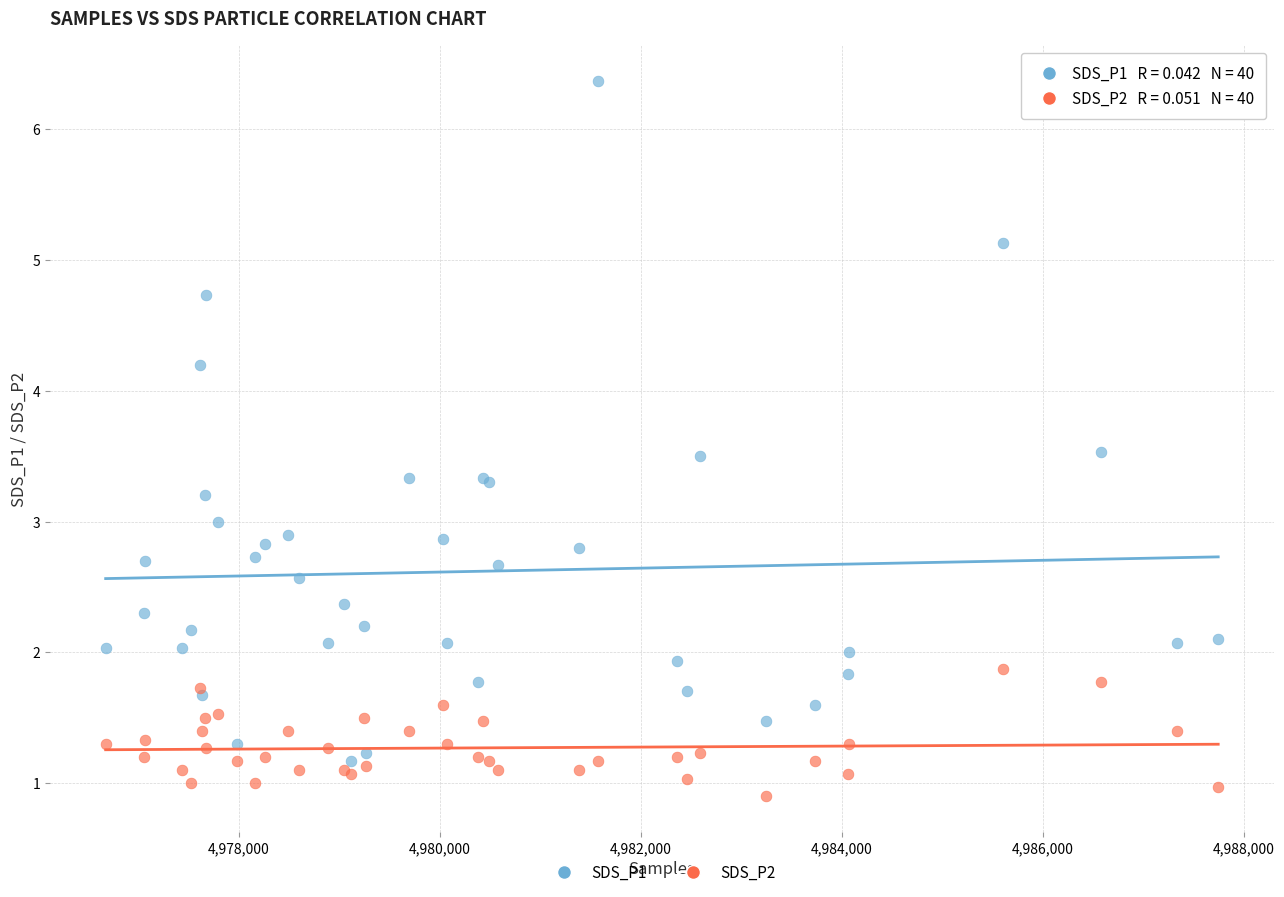

What are all the series names shown in the legend?

SDS_P1, SDS_P2